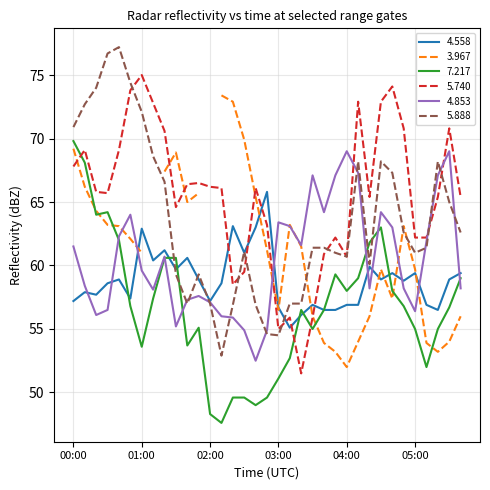

Between which two adjacent categories do   7.217 and   5.888 first intersect?

01:20 and 01:30